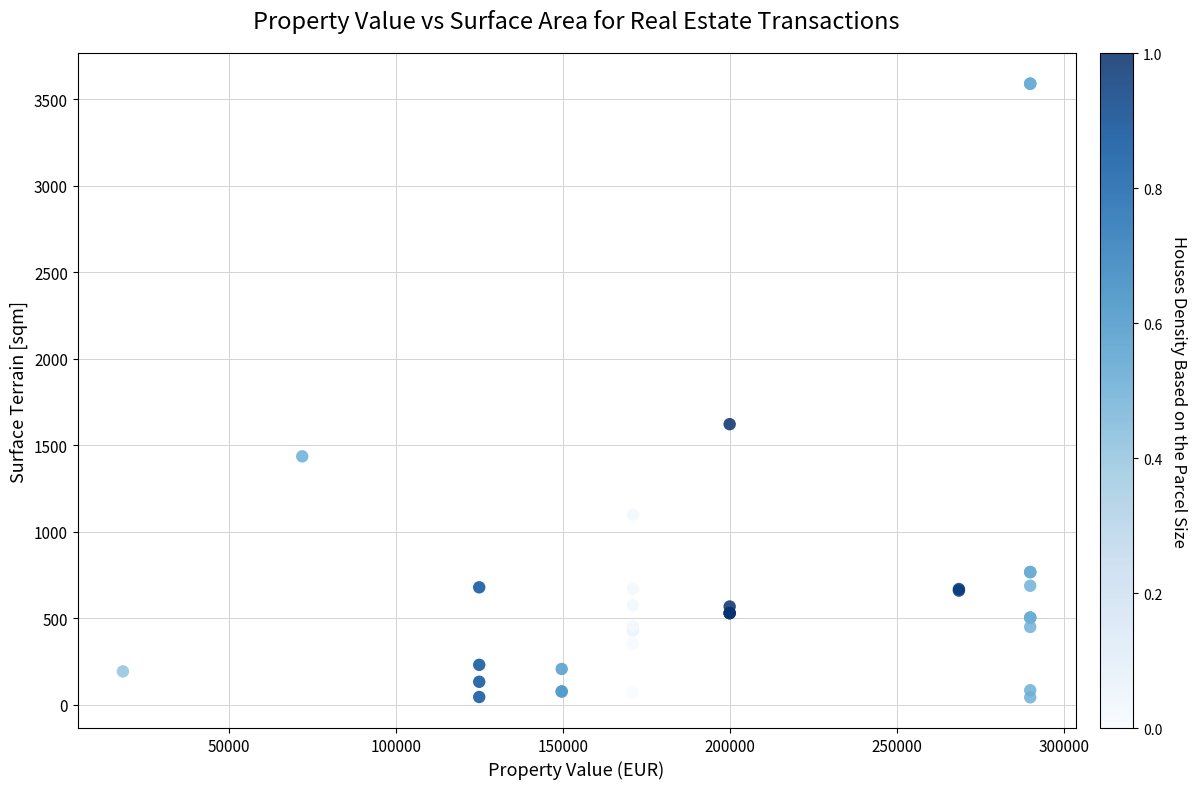

What Y value in the scatter plot is closest to 1816?

1622